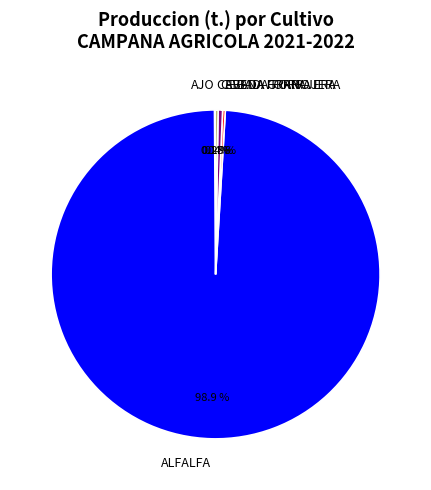

Which has a higher value, ALFALFA or CEBADA FORRAJERA?

ALFALFA